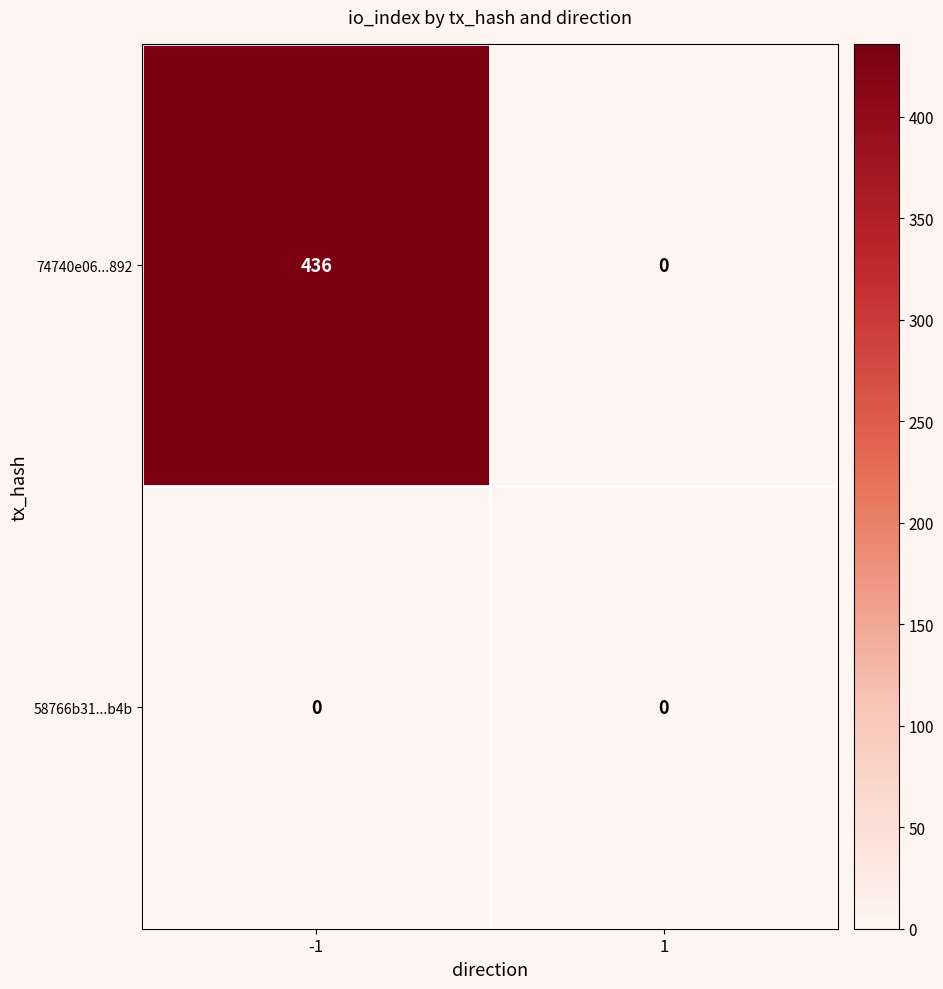

What is the total value across all series at -1?

436